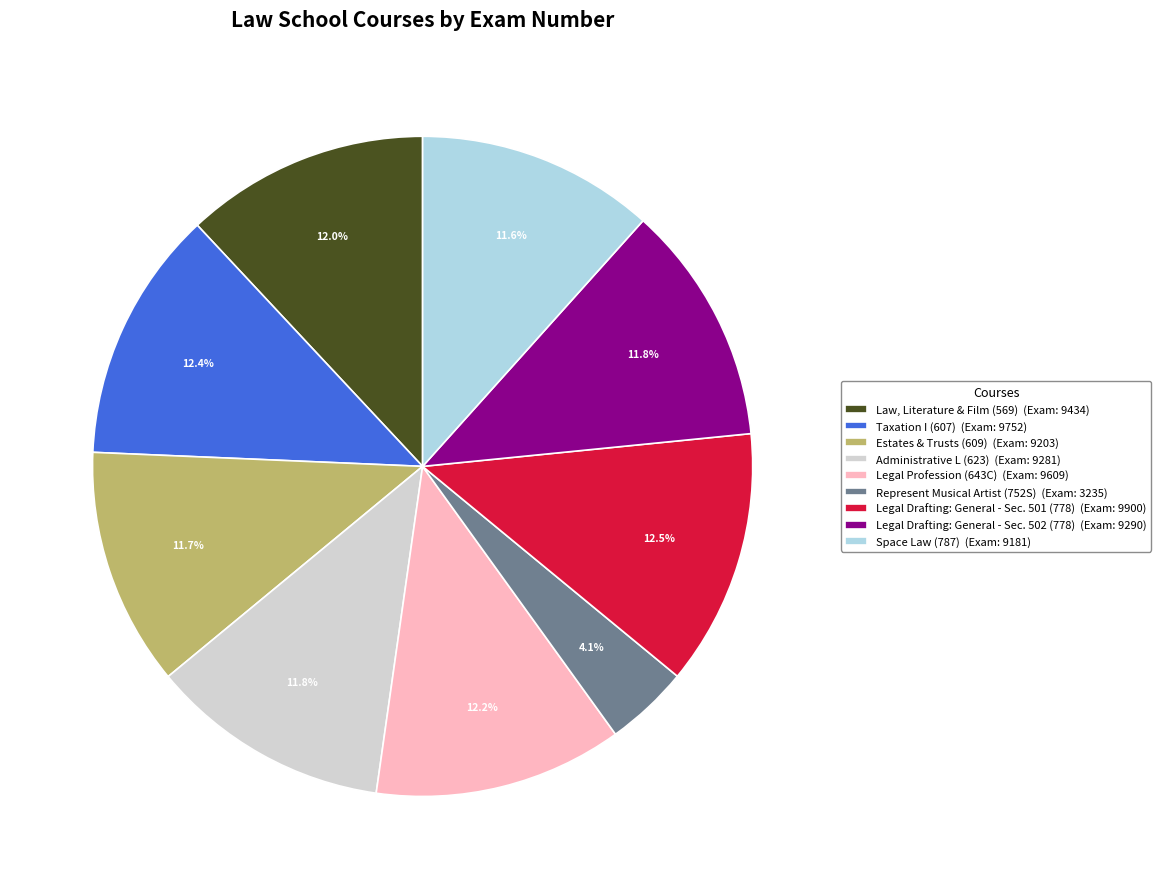

Which category has the smallest portion of the pie?

Represent Musical Artist (752S) (Exam: 3235)